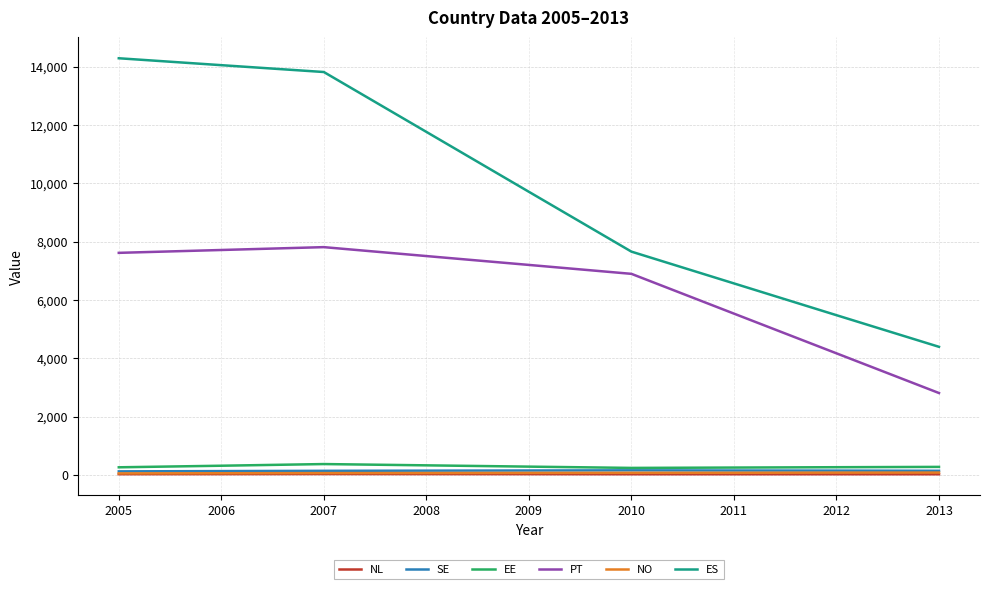

What are all the series names shown in the legend?

NL, SE, EE, PT, NO, ES